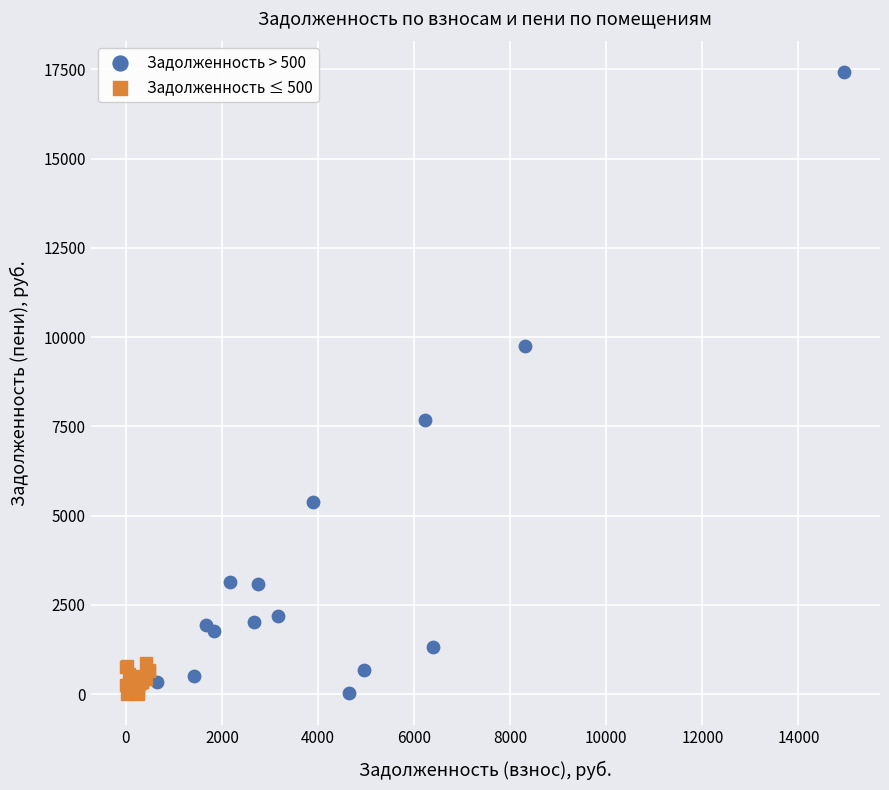

Which series reaches the maximum Y coordinate?

Задолженность > 500